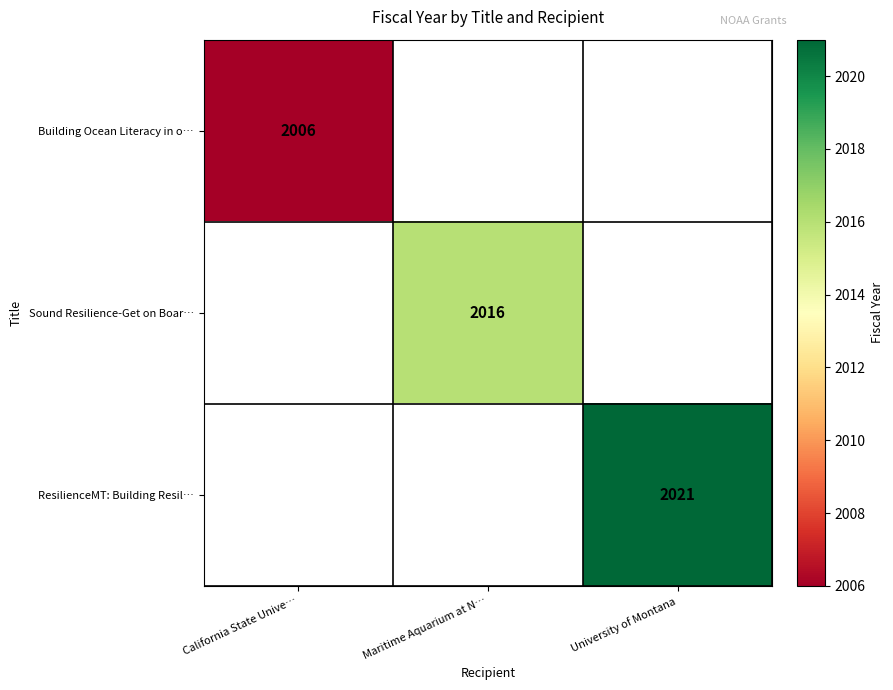

Between Maritime Aquarium at N… and University of Montana, which is larger?

University of Montana